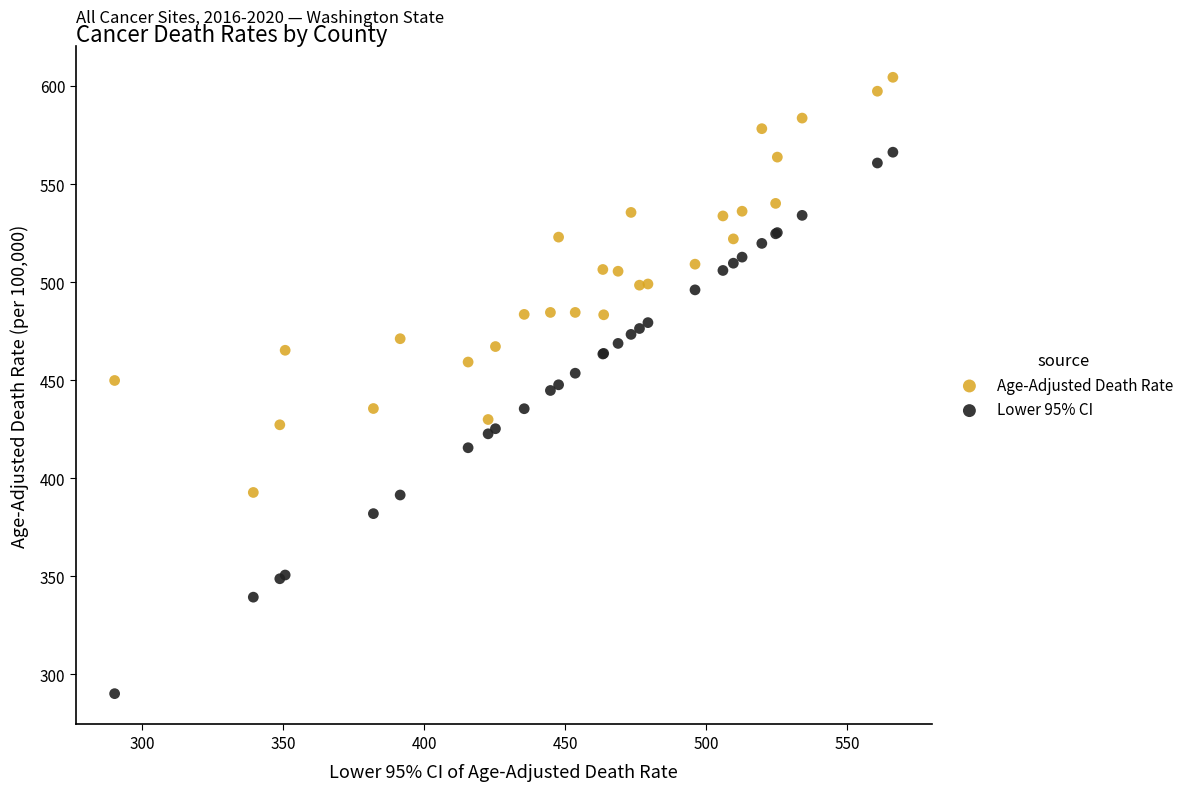

Which series has the largest Y range (max minus min)?

Lower 95% CI